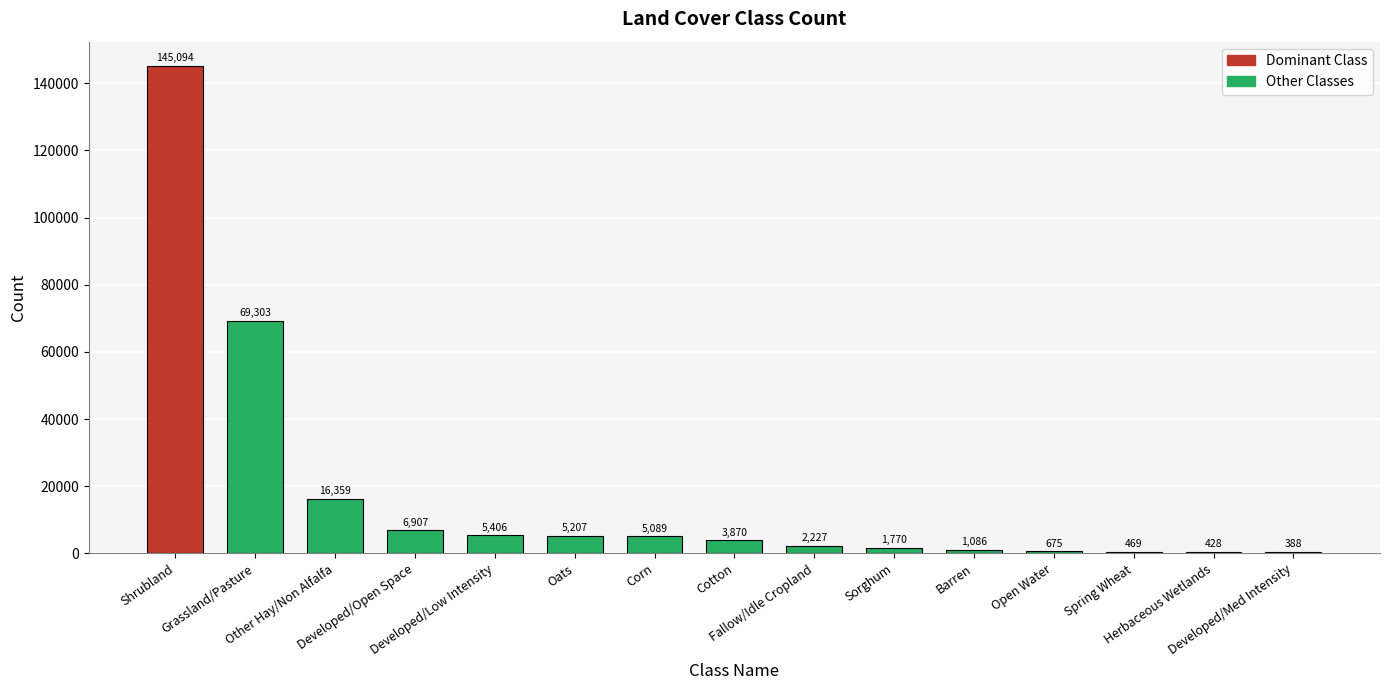

Are the bars horizontal?

No